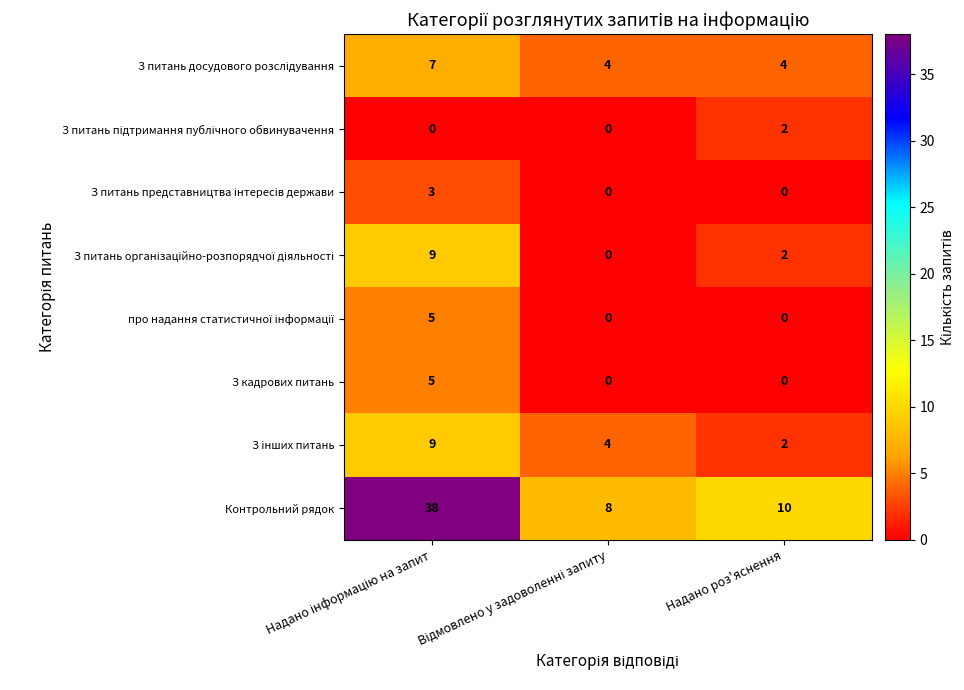

How many data points in З кадрових питань are above 0?

1